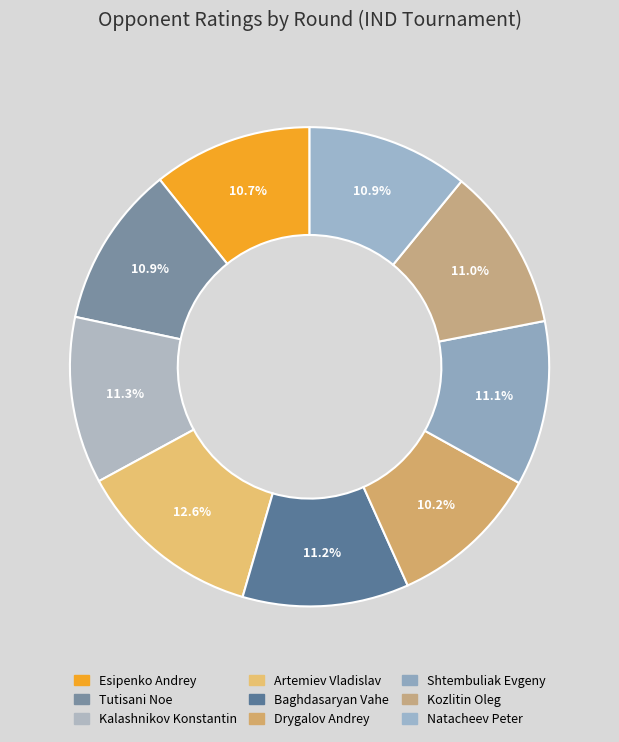

To the nearest percent, what portion does Kozlitin Oleg represent?

11%